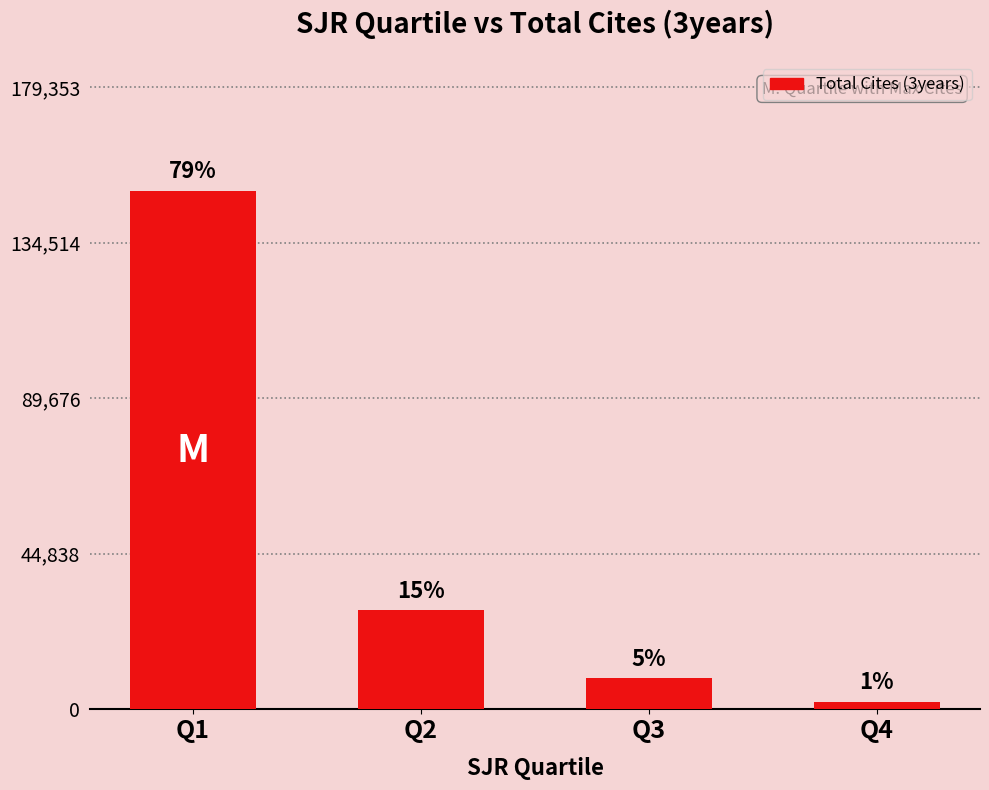

The value at Q1 is 149461. True or false?

True